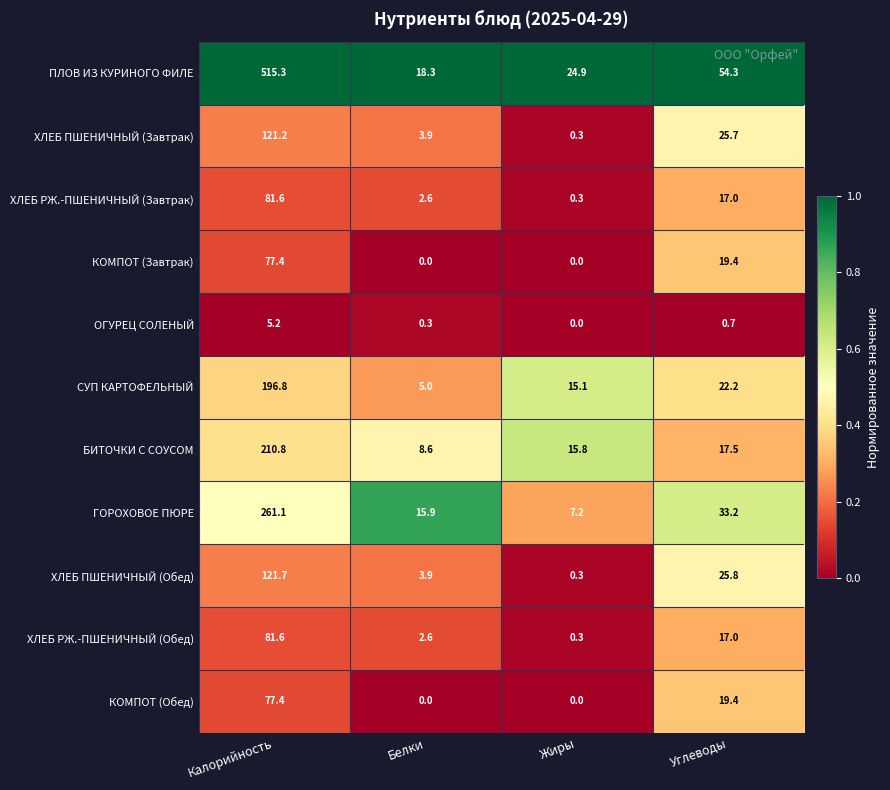

What value does the СУП КАРТОФЕЛЬНЫЙ series have at Жиры?

15.1